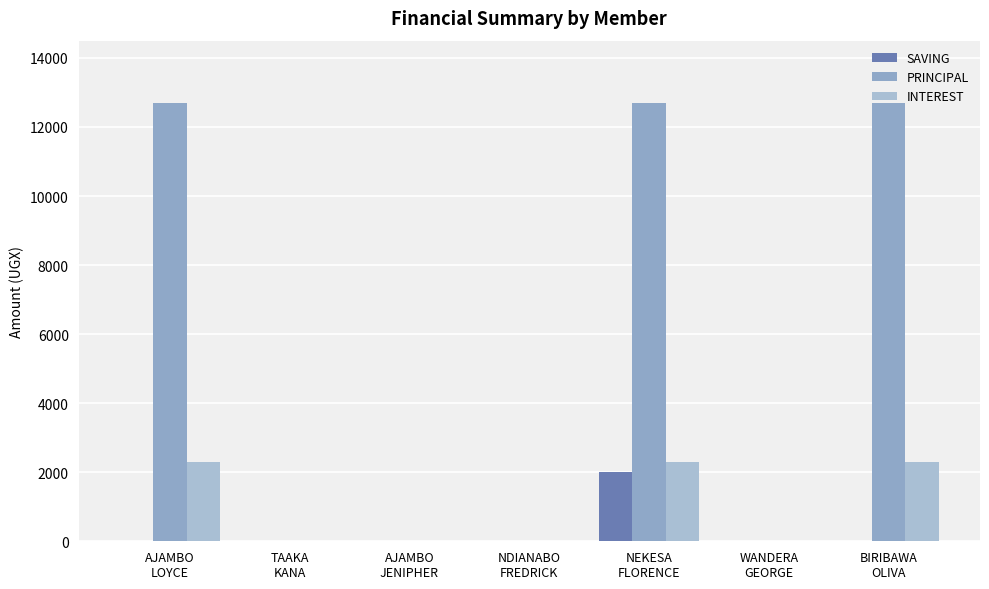

How many values in the INTEREST series exceed 0?

3